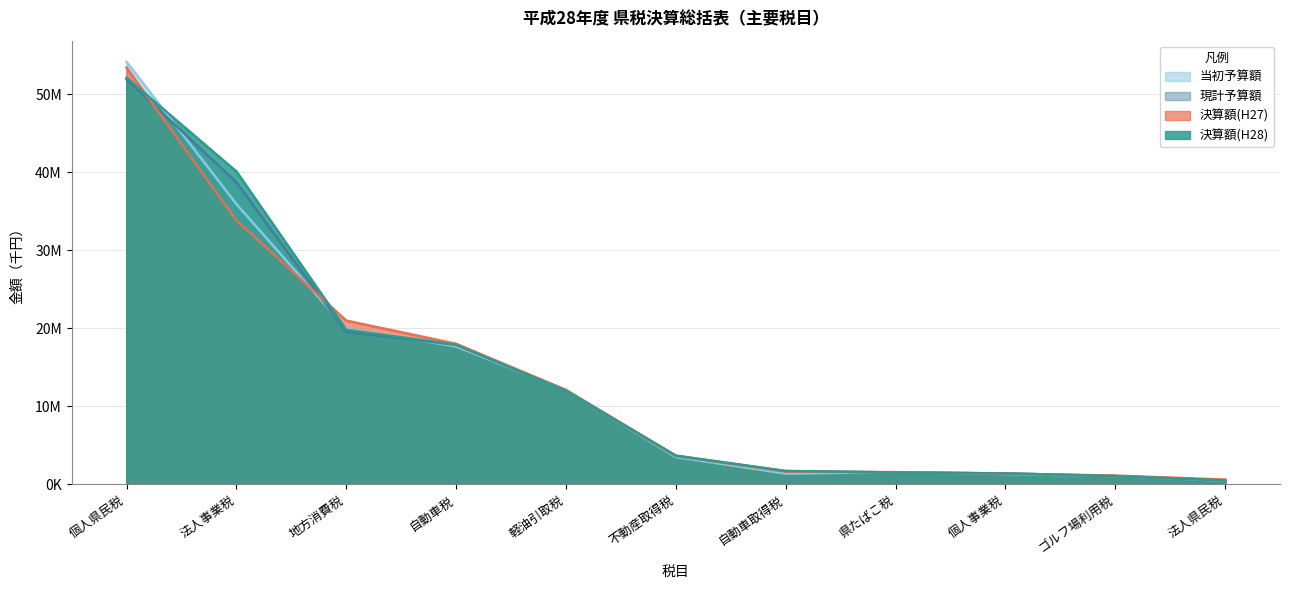

What is the spread (max minus min) of values at 不動産取得税?

180623